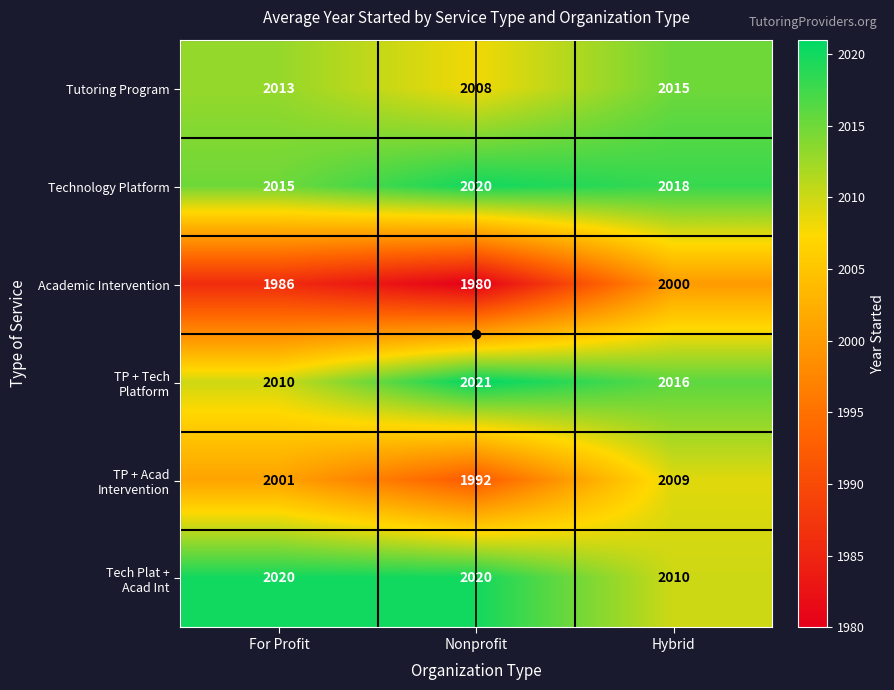

Which series has the widest spread of values?

Academic Intervention